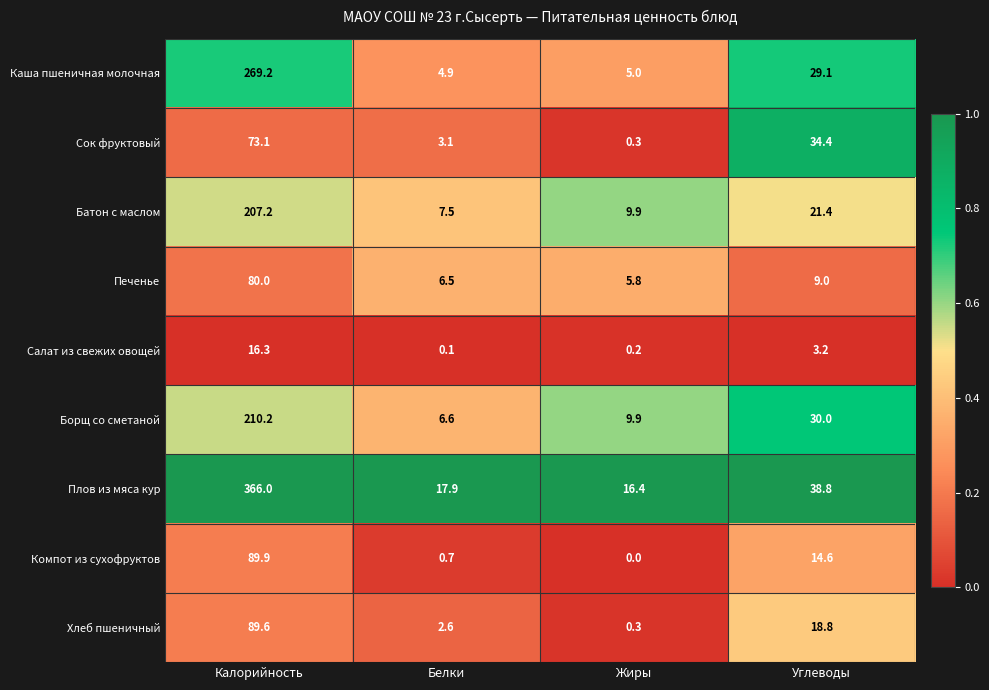

What is the highest value of the Сок фруктовый series?

73.1